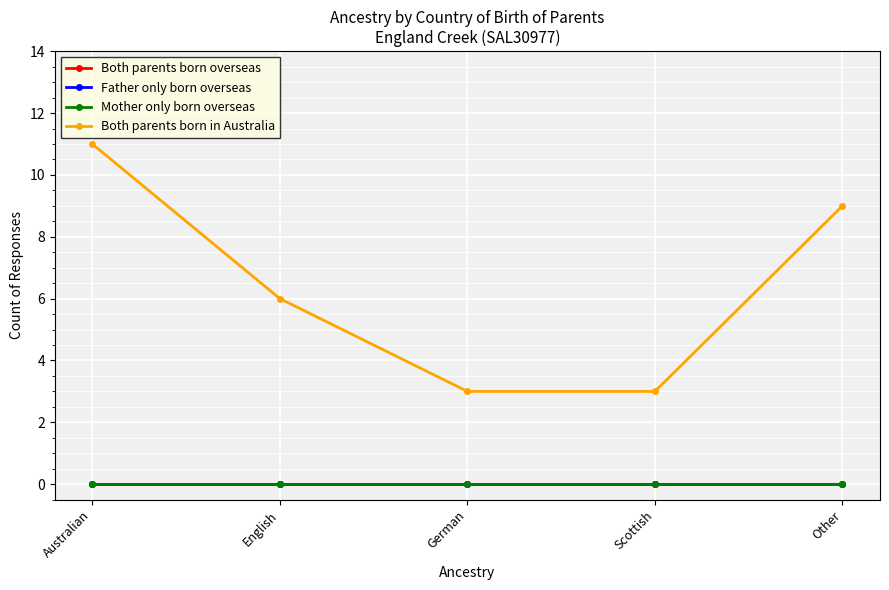

Which label corresponds to the largest value in the chart?

Australian